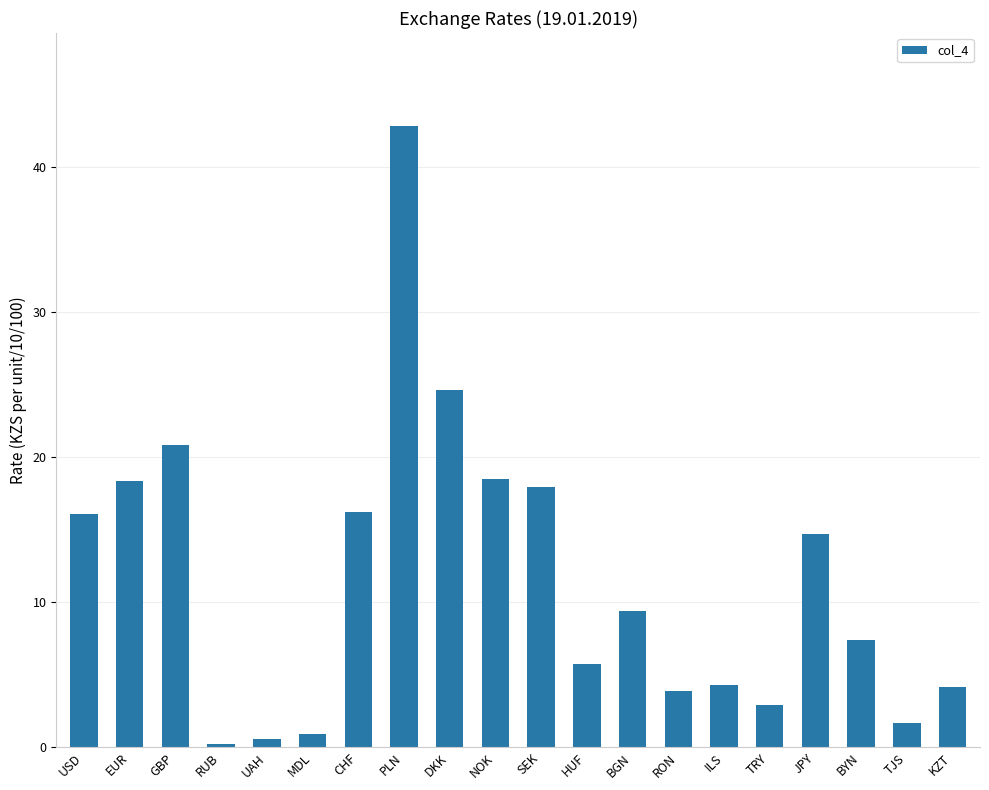

Where is the data nearest to the value 21?

GBP